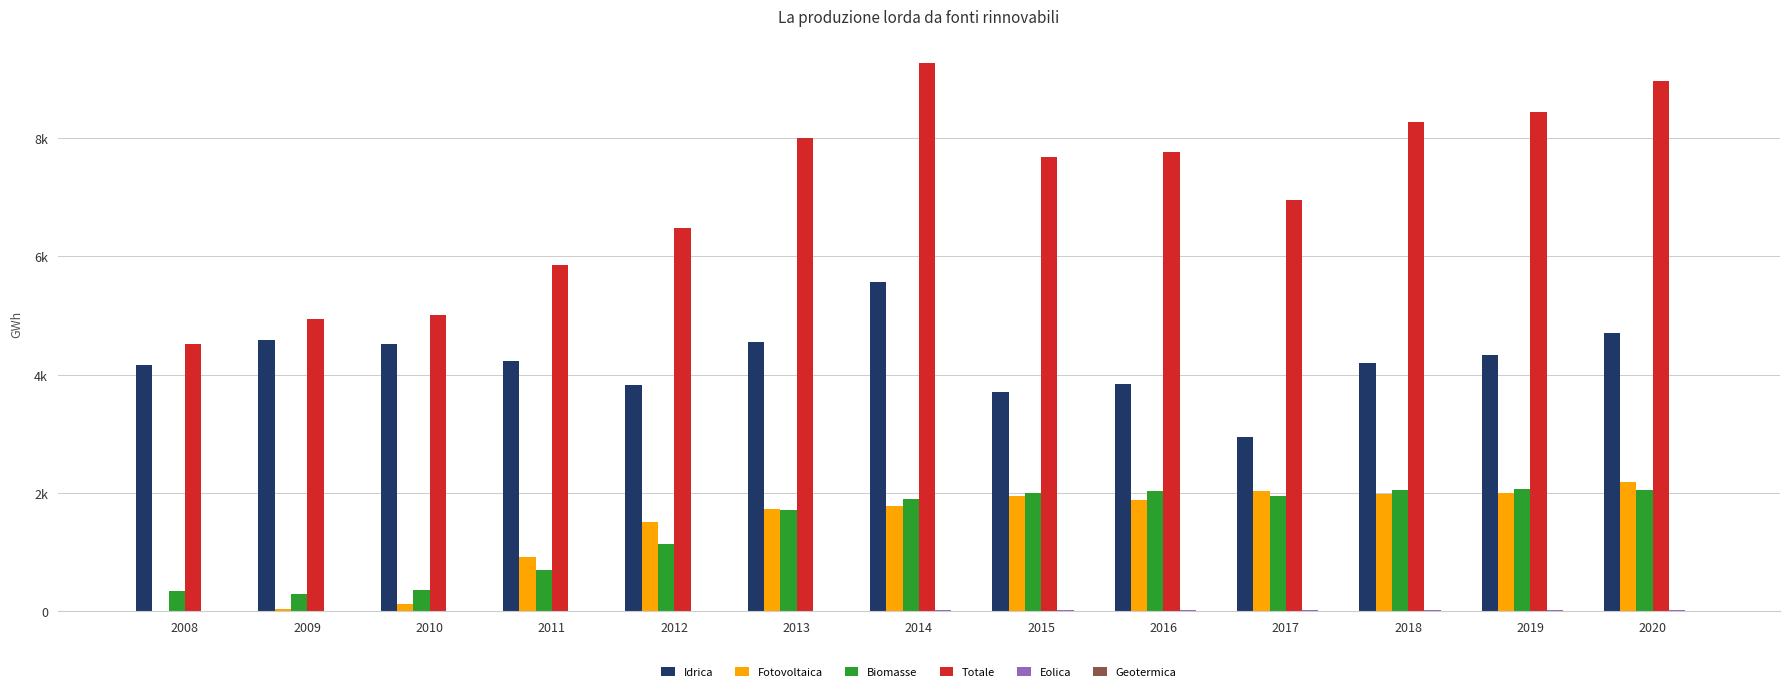

What is the value of the Eolica bar at the 8th from the left?

16.8